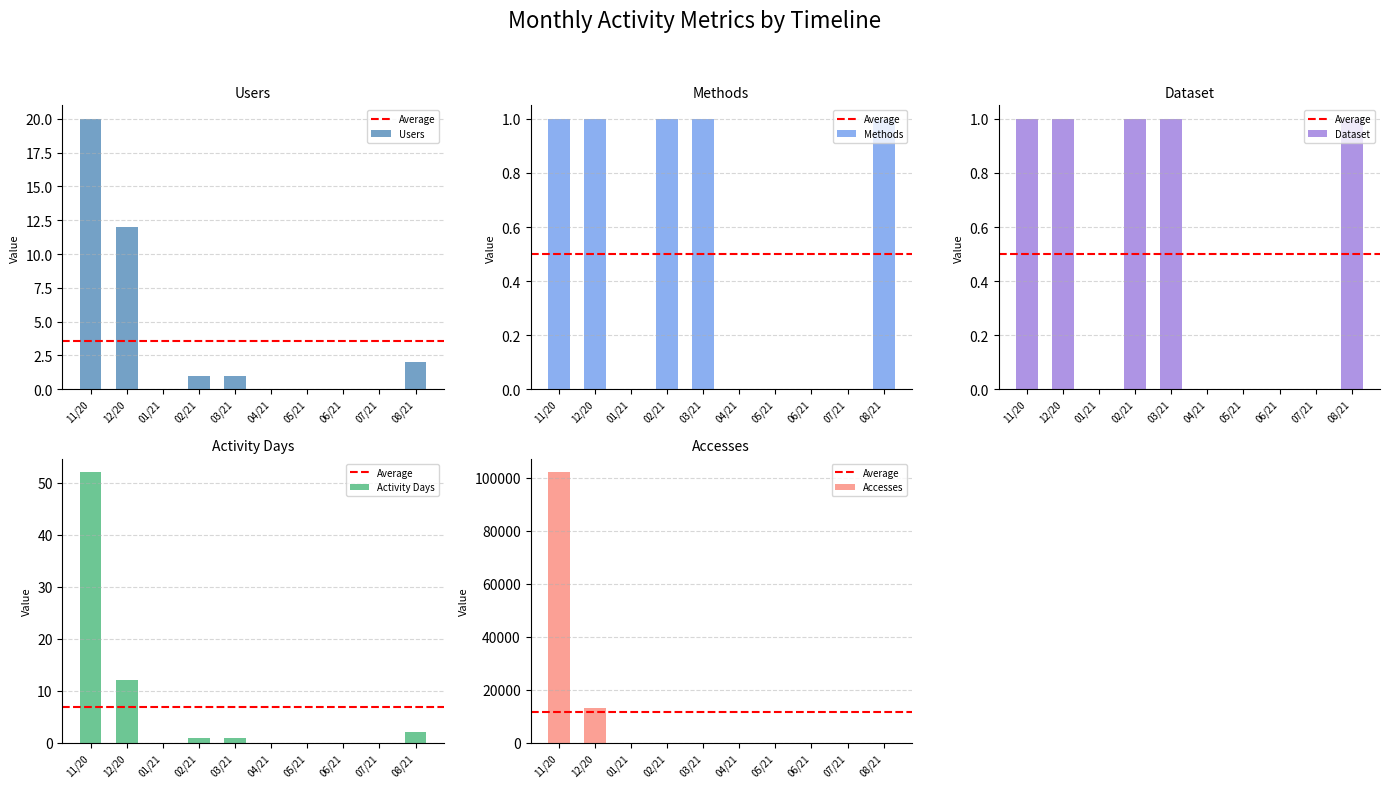

At which category is the sum across all series the highest?

11/20